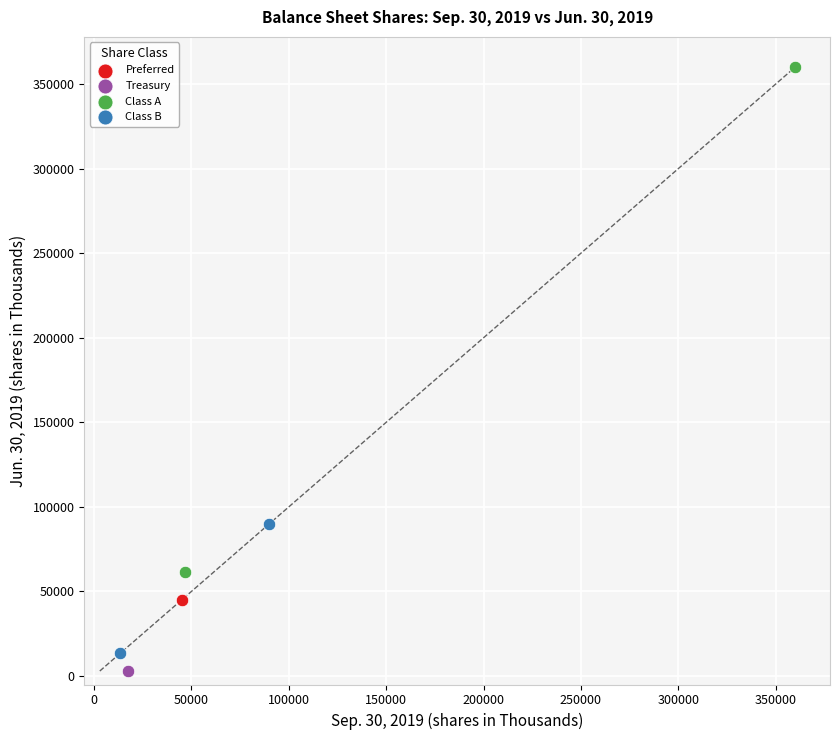

Which series reaches the minimum Y coordinate?

Treasury